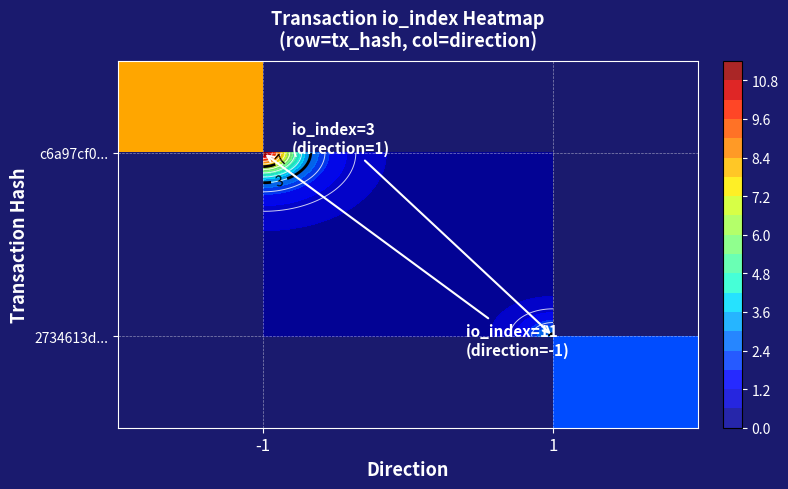

Rank the series at -1 from highest to lowest value.

c6a97cf0..., 2734613d...